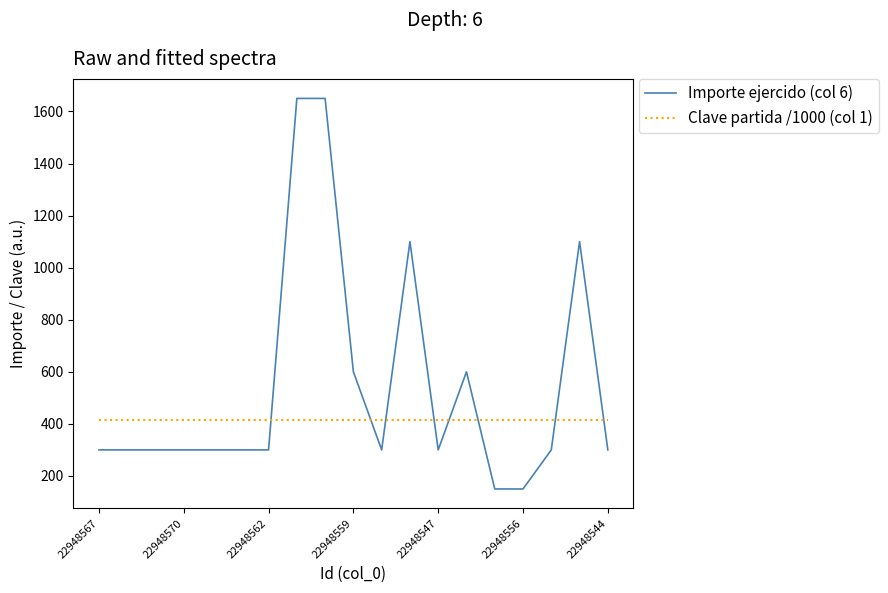

What is the minimum value for Clave partida /1000 (col 1)?

414.4